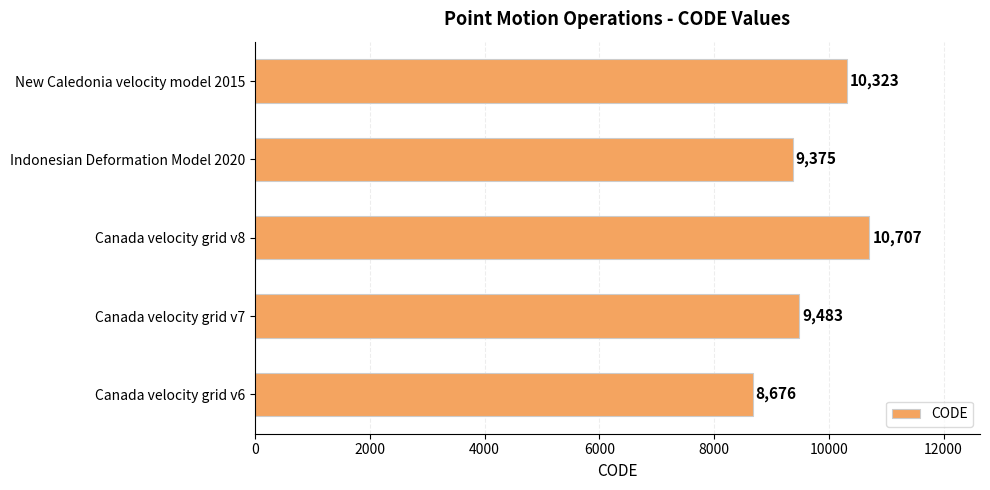

At which category does the chart reach its peak across all series?

Canada velocity grid v8